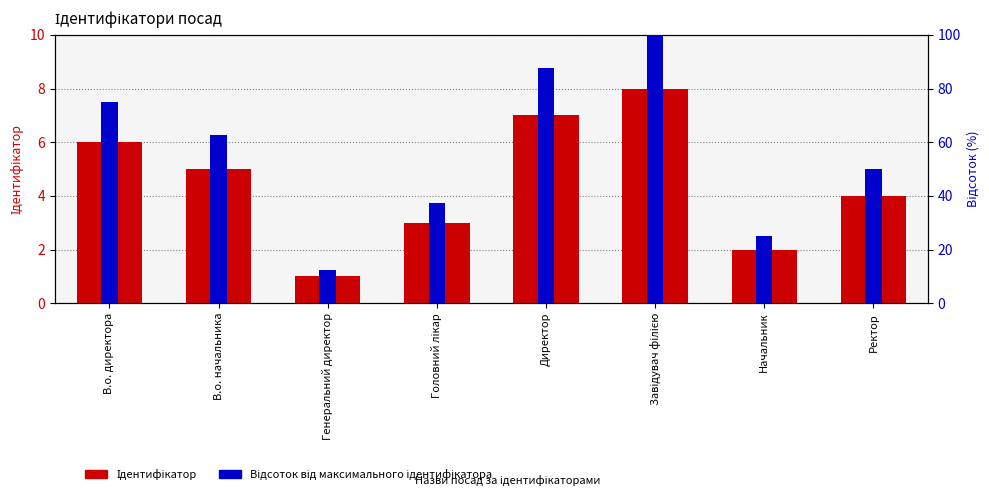

Reading right to left, list all the values displayed in this chart.

Ідентифікатор: 4.0	2.0	8.0	7.0	3.0	1.0	5.0	6.0
Відсоток від максимального ідентифікатора: 50.0	25.0	100.0	87.5	37.5	12.5	62.5	75.0